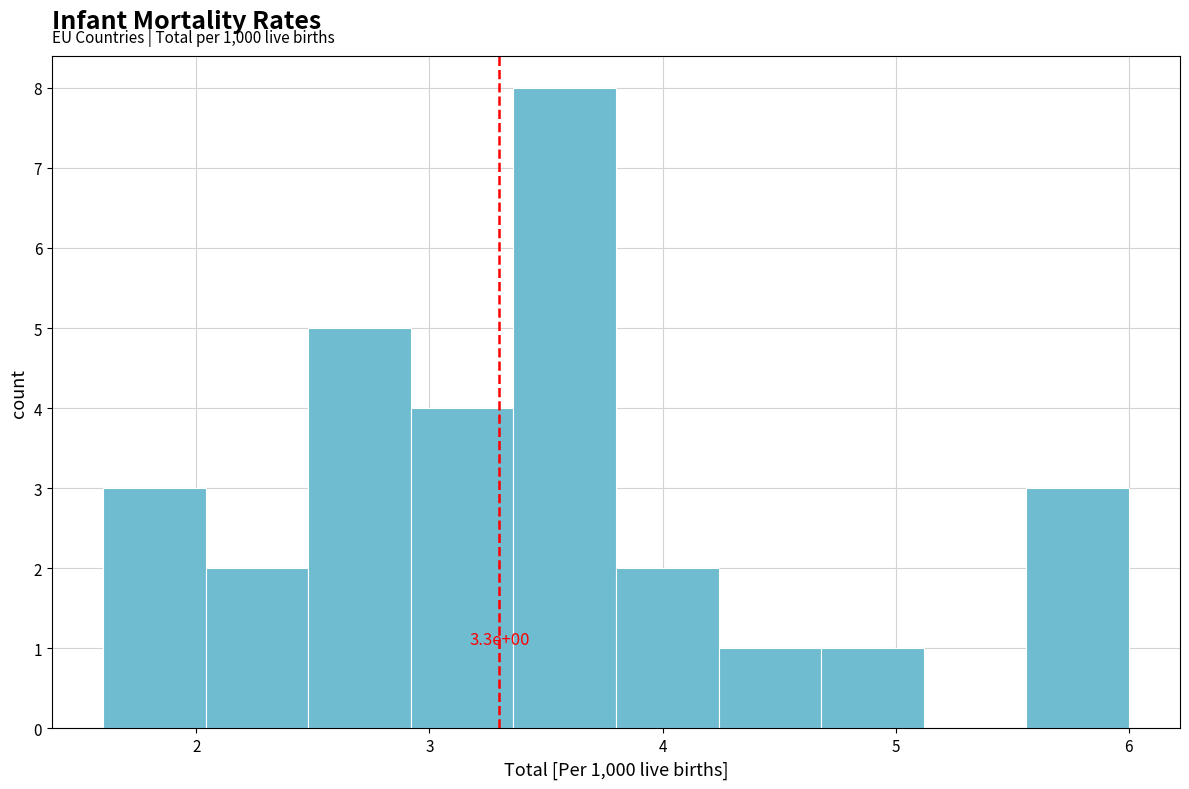

Which range on the x-axis has the tallest bar?

3.36 to 3.80